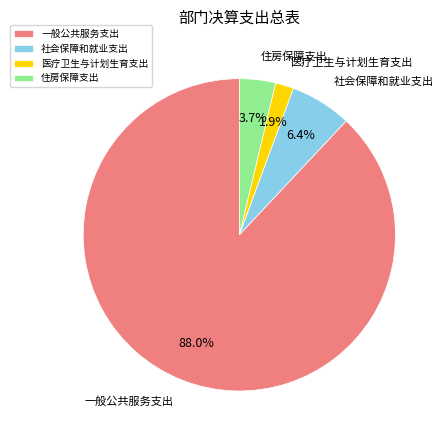

What percentage is NOT represented by 社会保障和就业支出?

93.6%